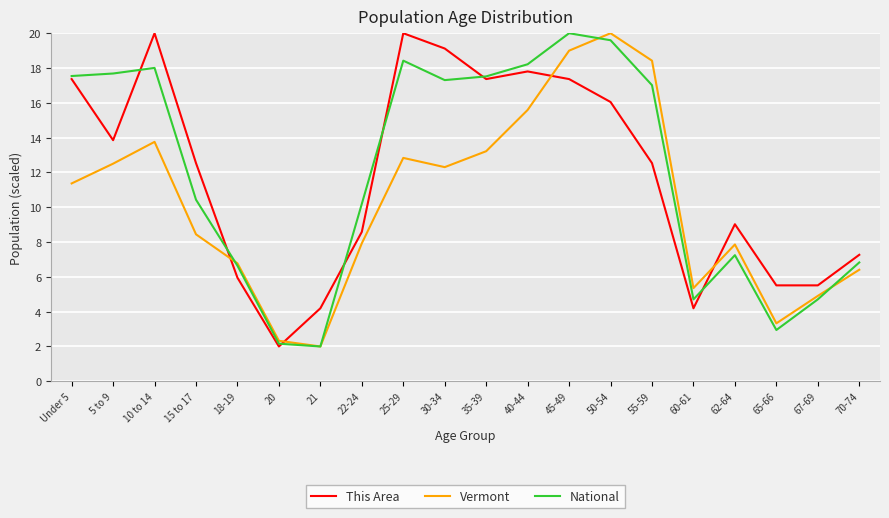

Count the number of categories in the chart.

20